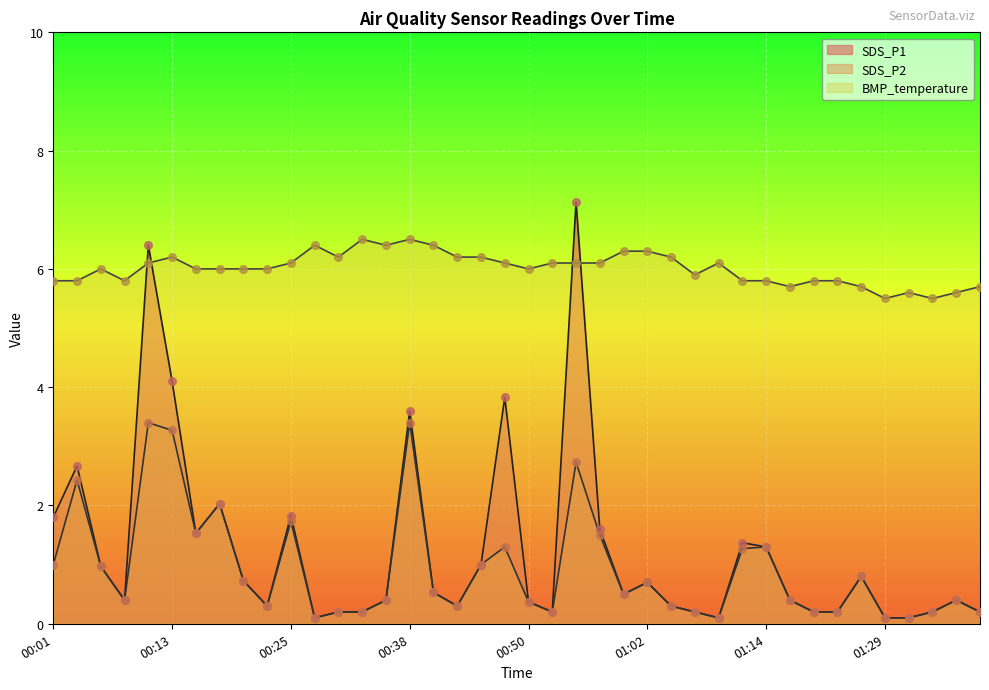

At how many categories does at least one series exceed 2?

40